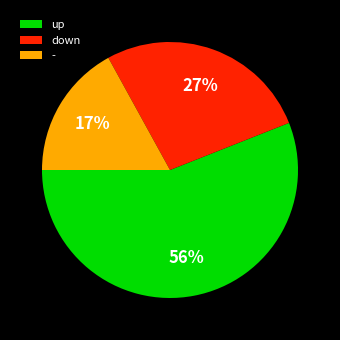

Rank the categories by value from highest to lowest.

up, down, -